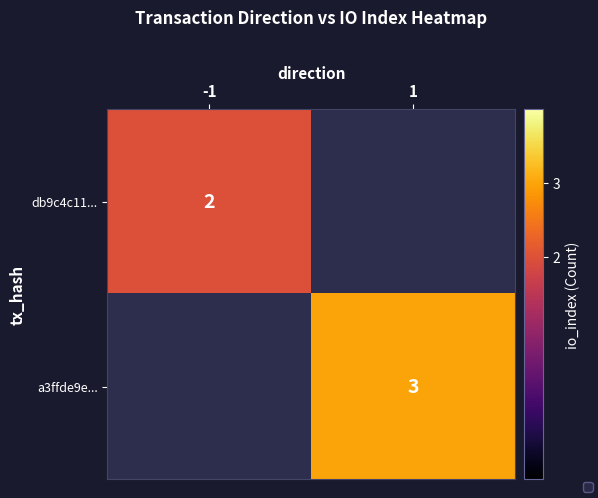

Is it true that a3ffde9e... equals 3.0 at 1?

True